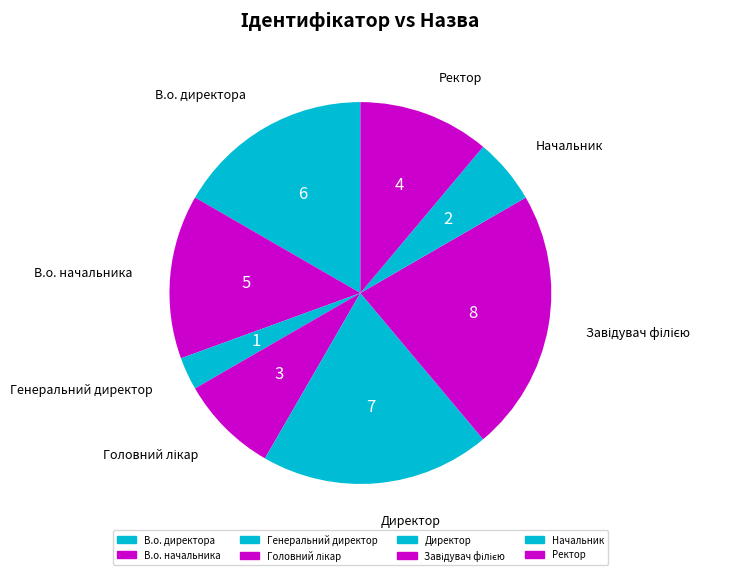

Count the number of slices in the pie.

8